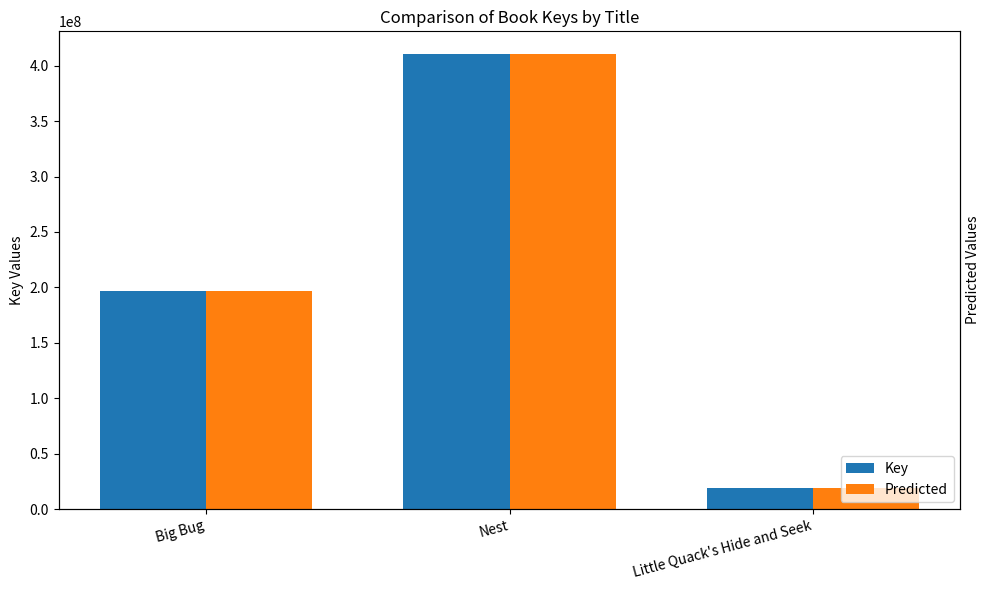

How many bars are there in each group?

2